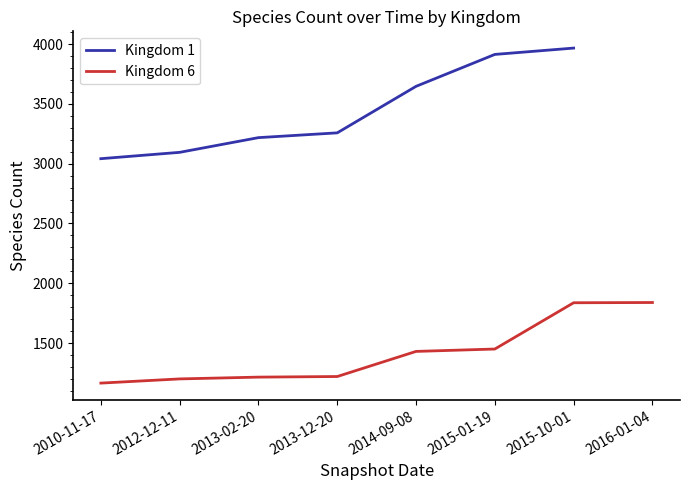

True or false: Kingdom 1 and Kingdom 6 intersect in this chart.

False